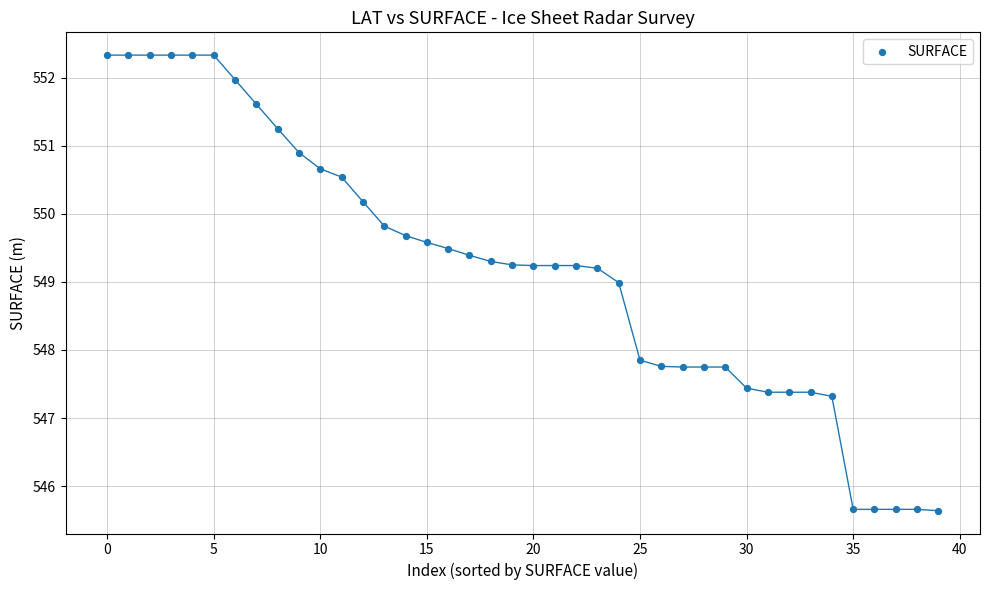

What Y value in the scatter plot is closest to 548?

547.9